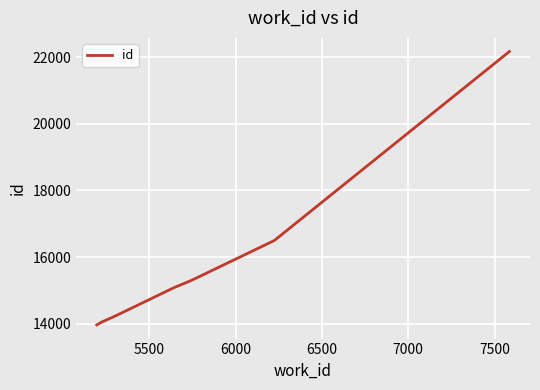

What is the sum of all values?

111291